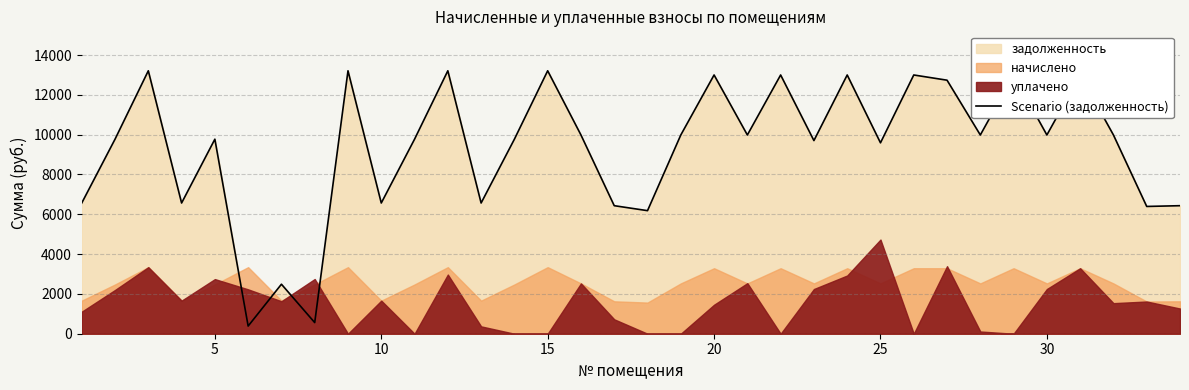

Does the chart display data point markers on the line(s)?

No